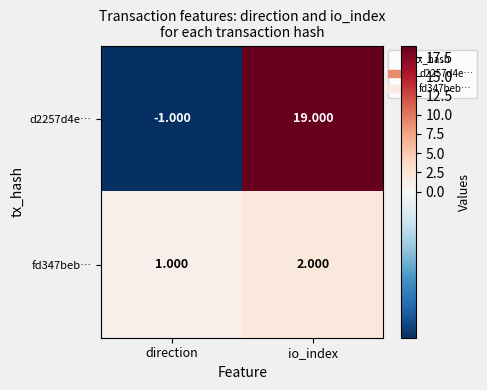

At which category does the chart reach its peak across all series?

io_index